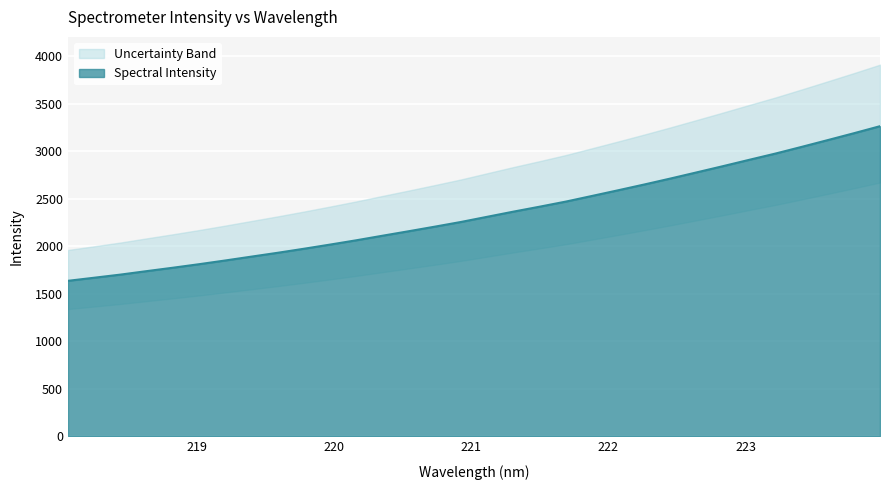

What is the value of the 9th point from the left?

1932.0